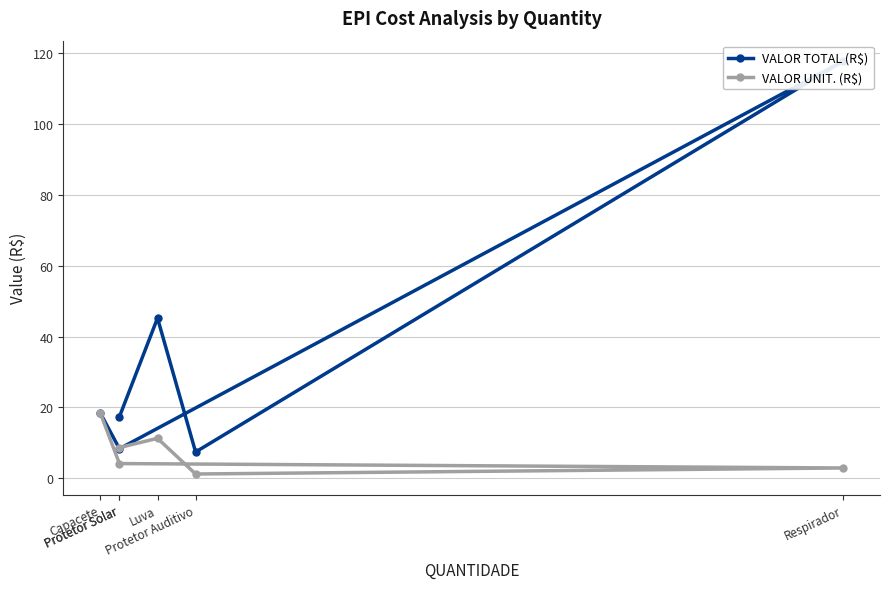

How many data points in VALOR TOTAL (R$) are above 18?

3